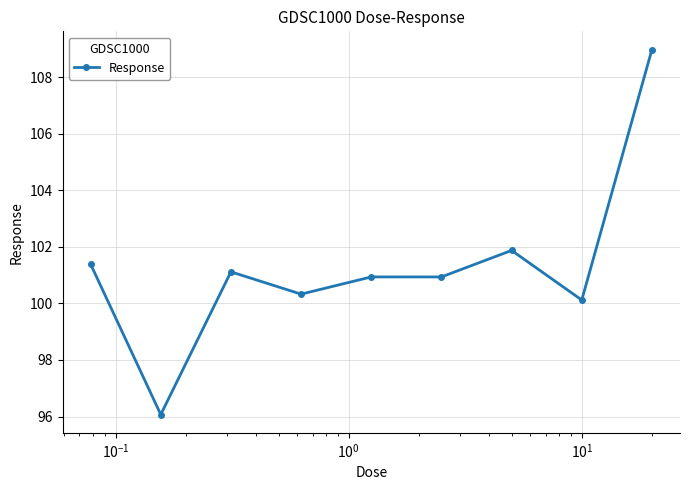

What is the value of the 2nd point from the left?

96.1